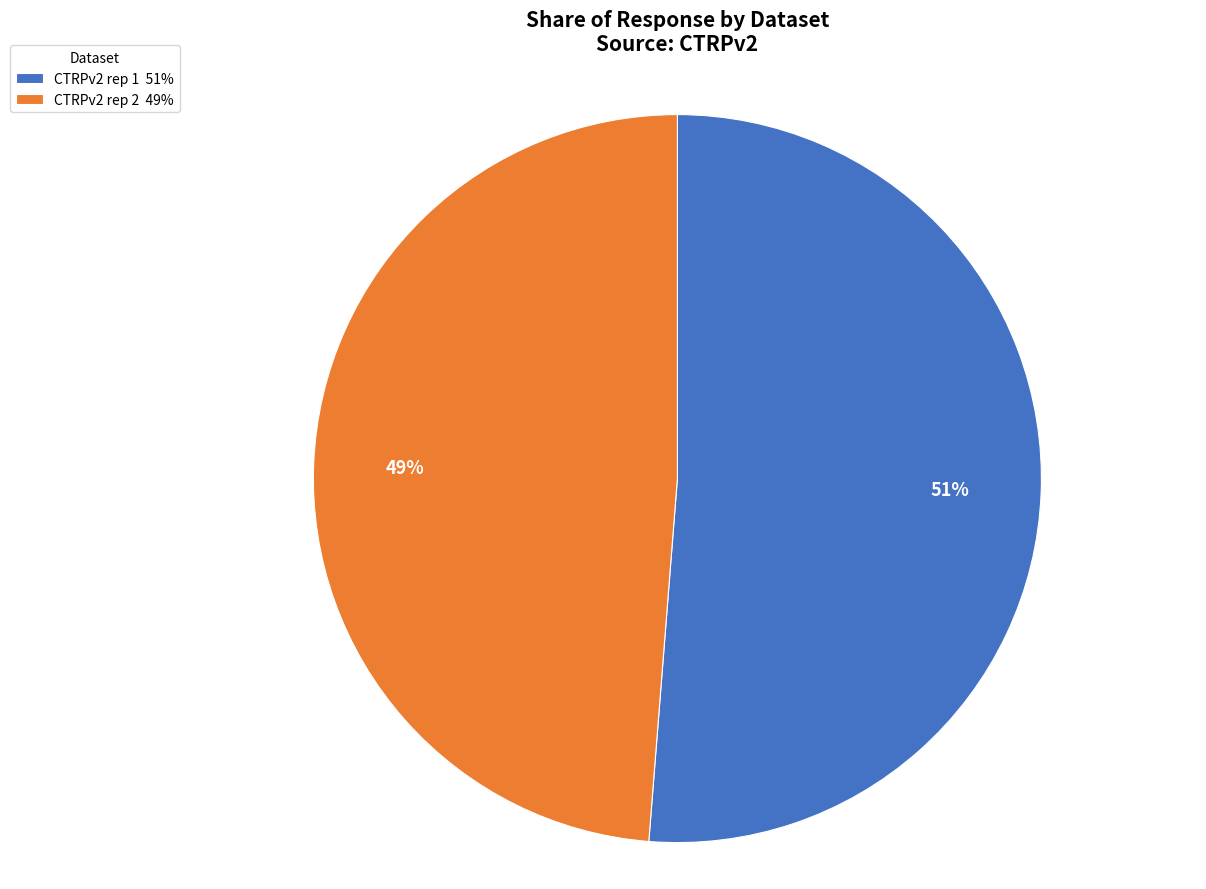

To the nearest percent, what portion does CTRPv2 rep 2 49% represent?

49%